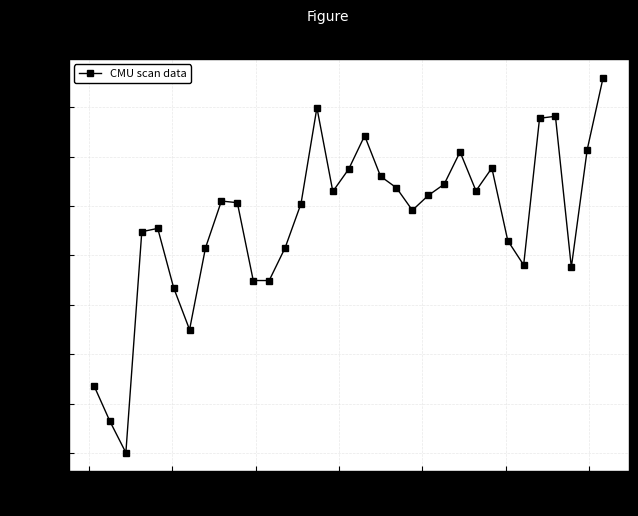

What is the minimum value shown in the chart?

375.0